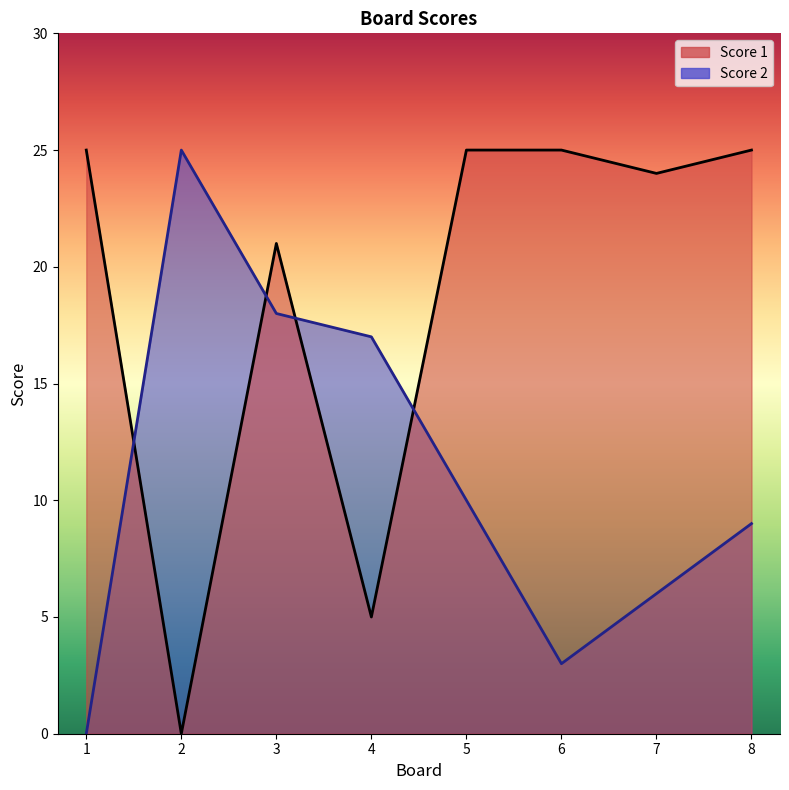

What is the sum of the Score 1 values at 6 and 8?

50